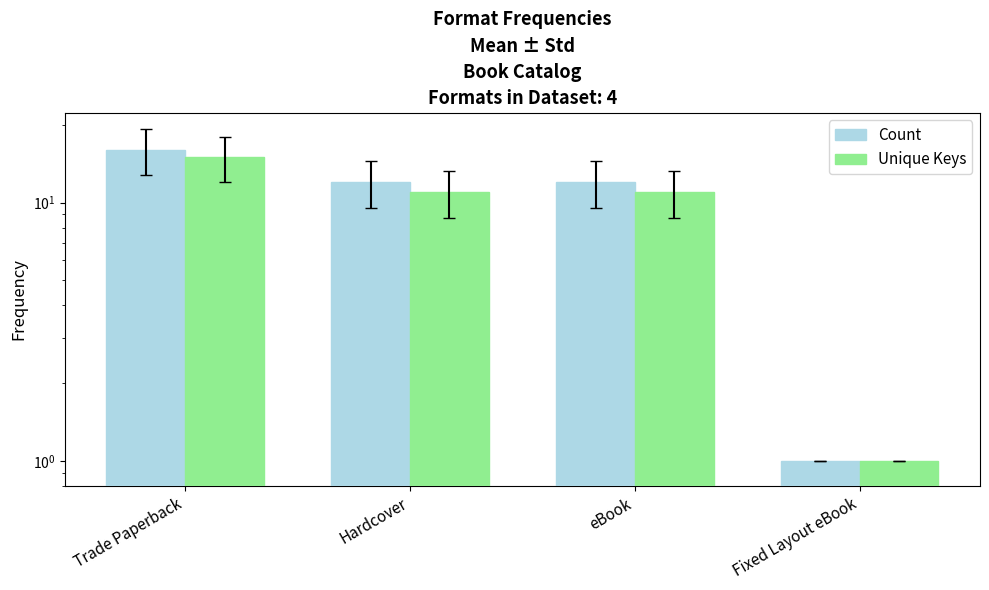

Reading left to right, what are all the values shown in this chart?

Count: 16	12	12	1
Unique Keys: 15	11	11	1